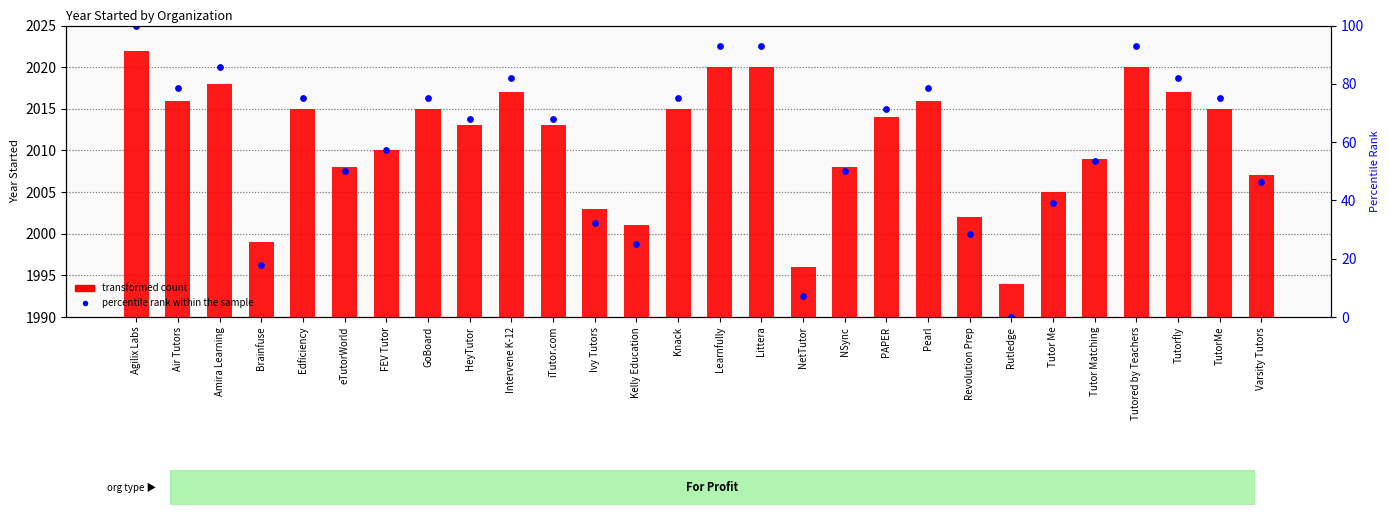

At which category is the sum across all series the highest?

Agilix Labs